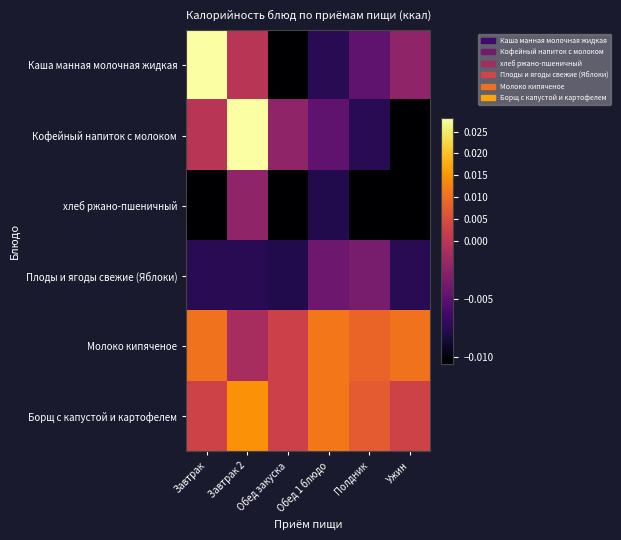

Rank the series by their maximum value, from highest to lowest.

Каша манная молочная жидкая, Кофейный напиток с молоком, Борщ с капустой и картофелем, Молоко кипяченое, хлеб ржано-пшеничный, Плоды и ягоды свежие (Яблоки)